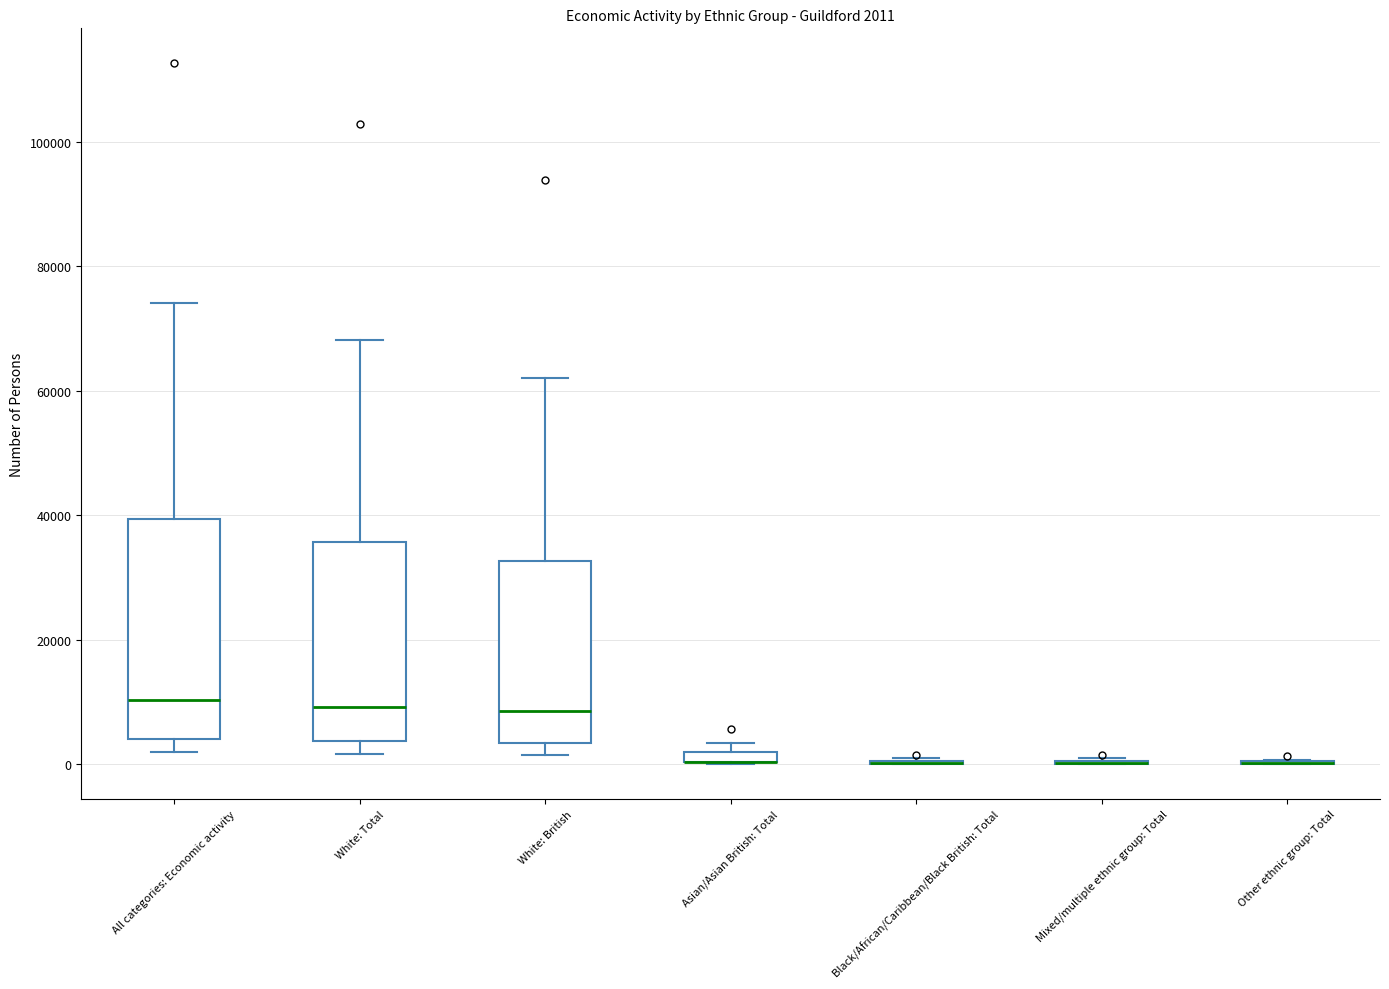

Comparing the boxes themselves (not the whiskers), which one is the tallest?

All categories: Economic activity